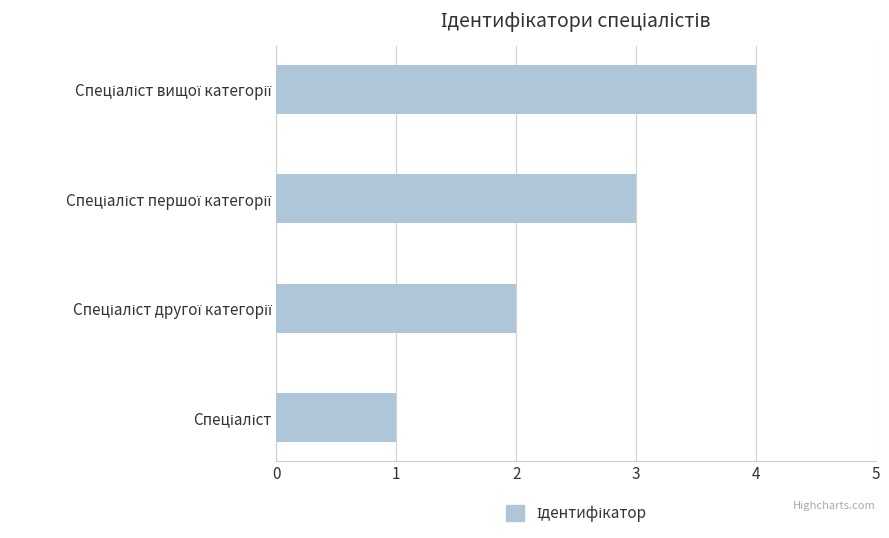

What is the difference between the maximum and minimum values?

3